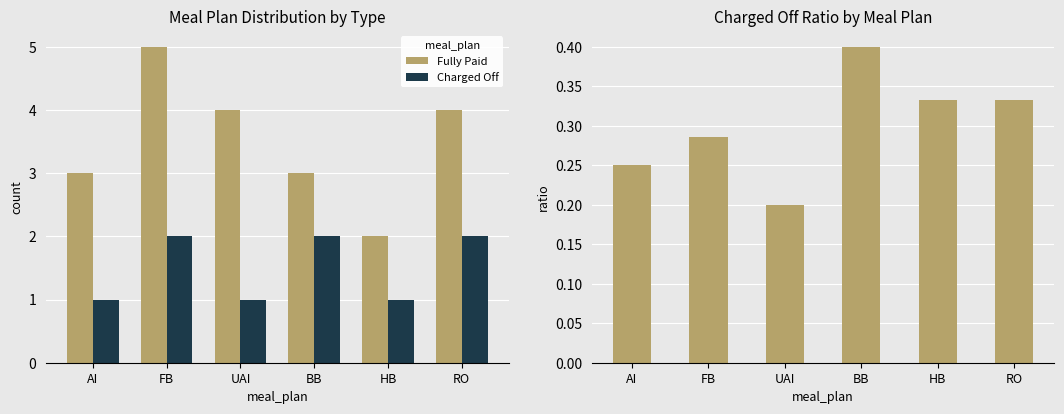

Which series has the largest total across all categories?

Charged Off